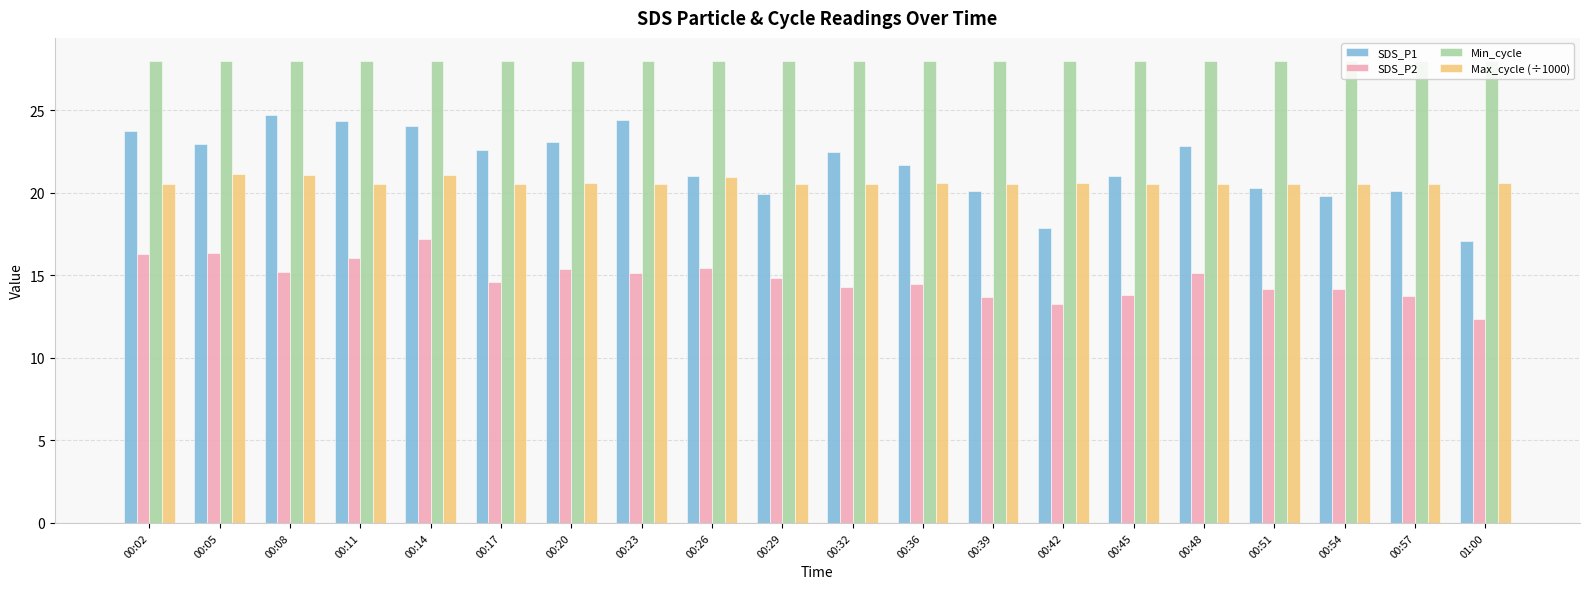

What value does the Max_cycle (÷1000) series have at 00:48?

20.5